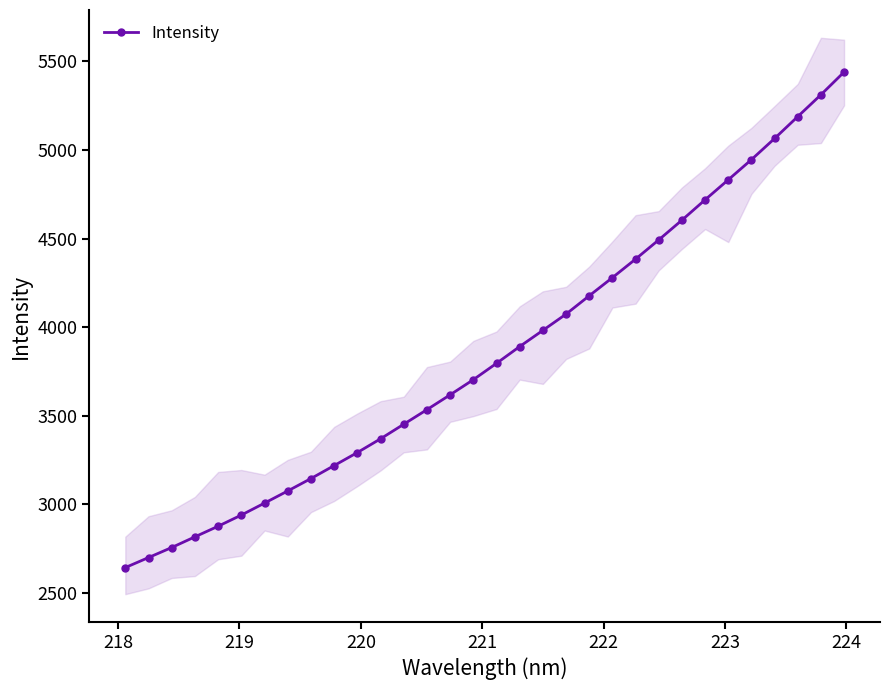

What is the value of the Intensity point at the 24th from the left?

4492.8